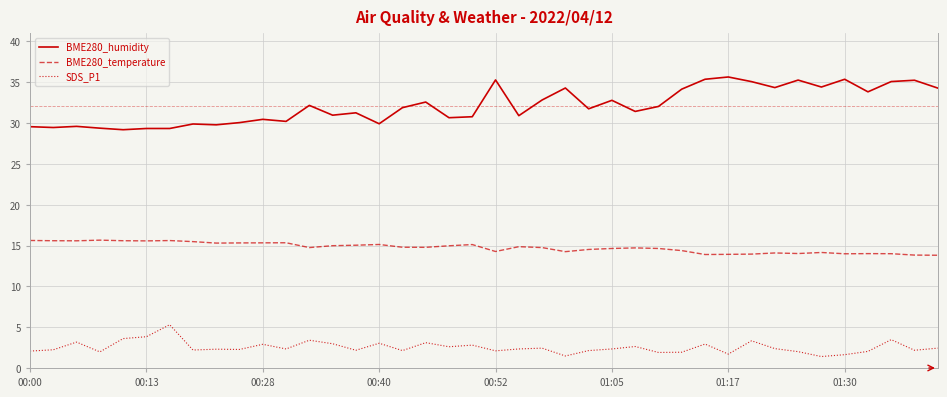

Rank the series by their average value, from highest to lowest.

BME280_humidity, BME280_temperature, SDS_P1